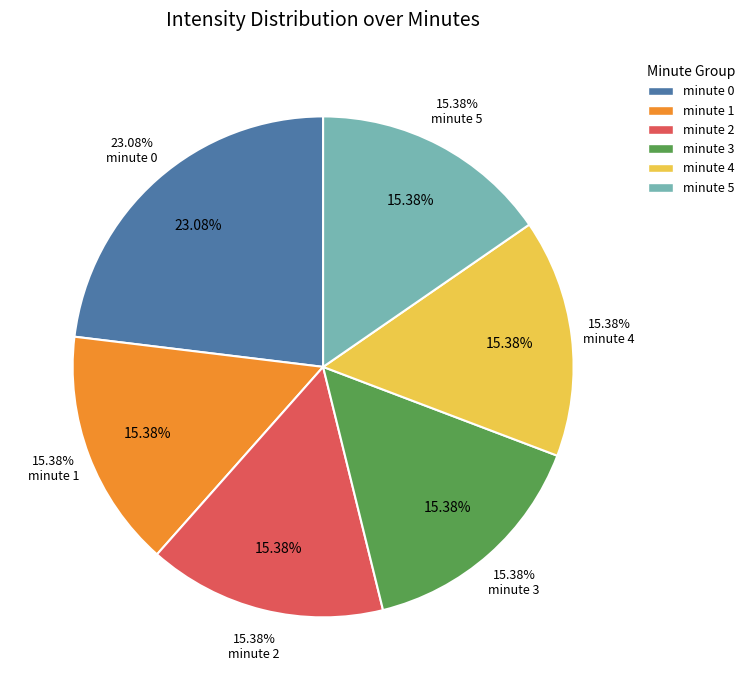

What percentage is NOT represented by minute 1?

84.6%